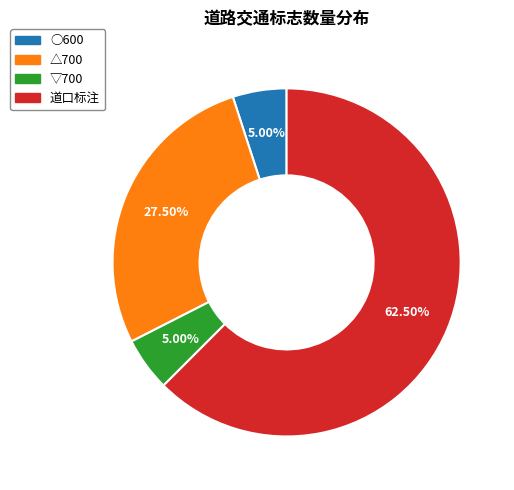

What is the ratio of the value at ▽700 to the value at ○600?

1.0